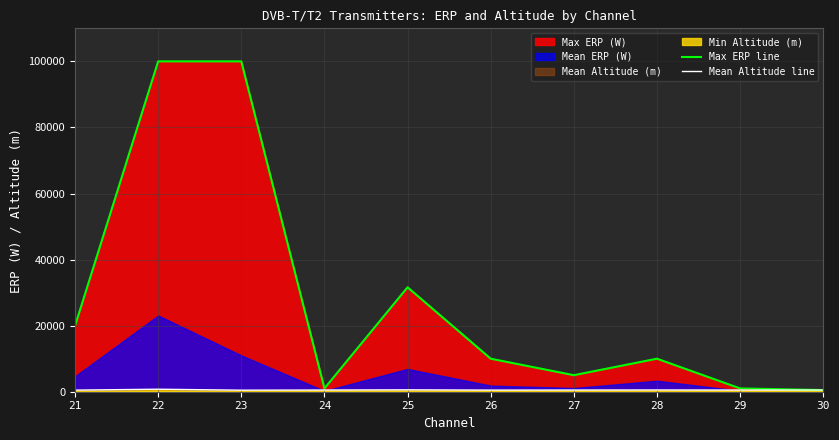

What is the value of the Max ERP line point at the 9th from the left?

1000.0